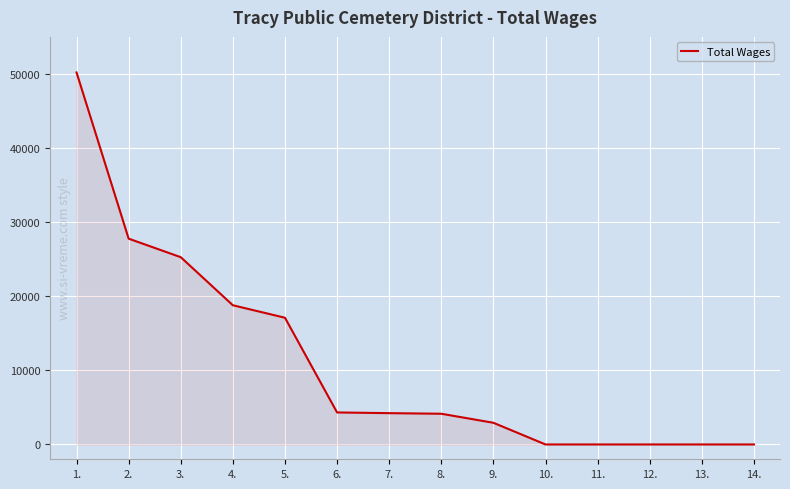

What is the sum of the values at 11. and 1.?

50204